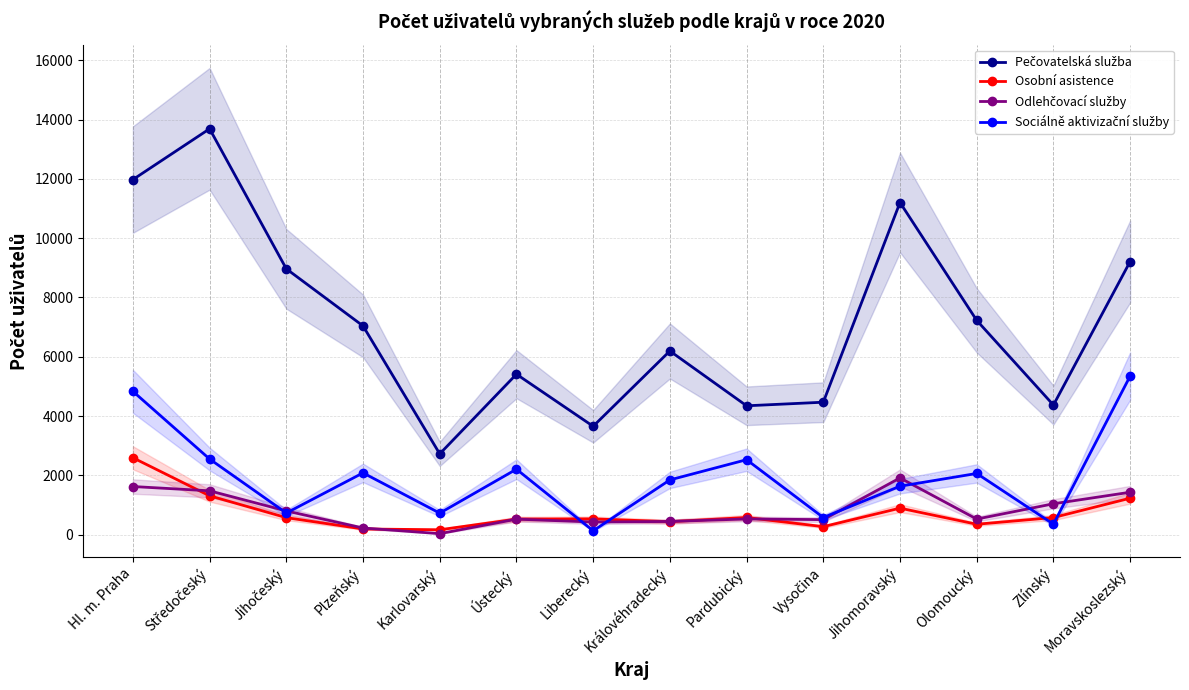

What position from the left is Liberecký?

7